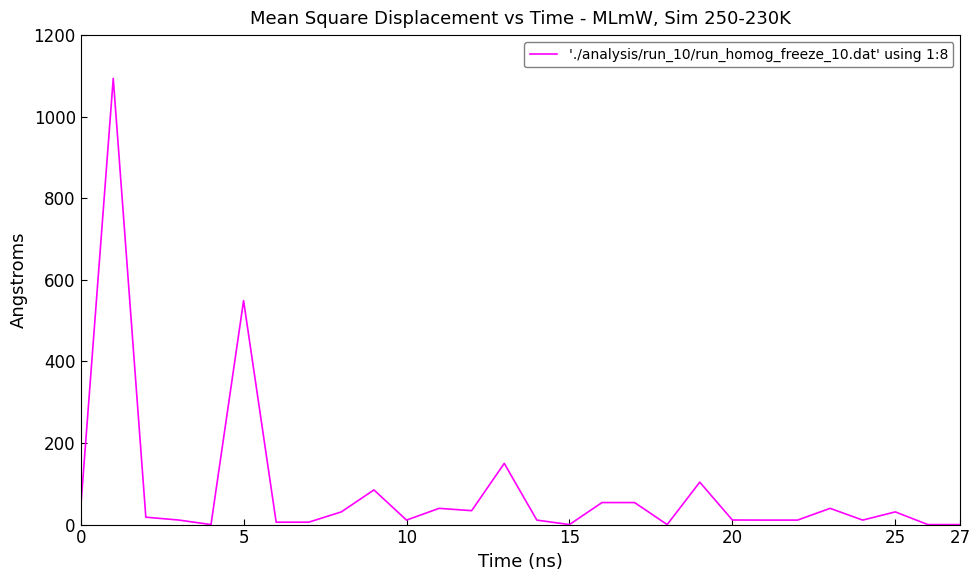

What is the difference between the maximum and minimum values?

1094.0